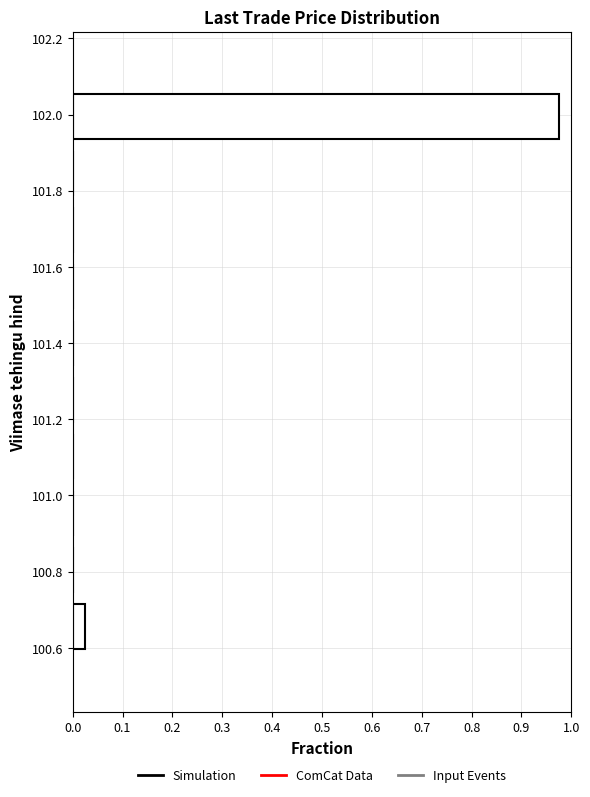

Reading bottom to top, list every bar in this chart as the range it spans on the y-axis followed by its length. Neither the bar edges nor the lengths are printed on the chart, so give them approximately, as read against the axes.

100.58 to 100.74: 0.03
100.74 to 100.88: 0
100.88 to 101.02: 0
101.02 to 101.18: 0
101.18 to 101.32: 0
101.32 to 101.48: 0
101.48 to 101.62: 0
101.62 to 101.78: 0
101.78 to 101.92: 0
101.92 to 102.06: 0.98